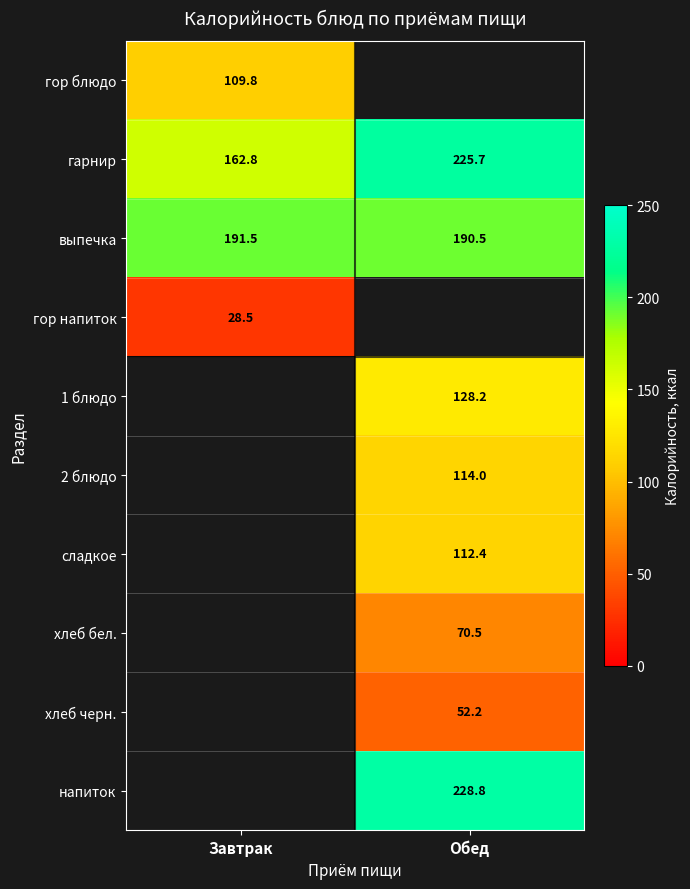

At how many categories does at least one series exceed 131?

2